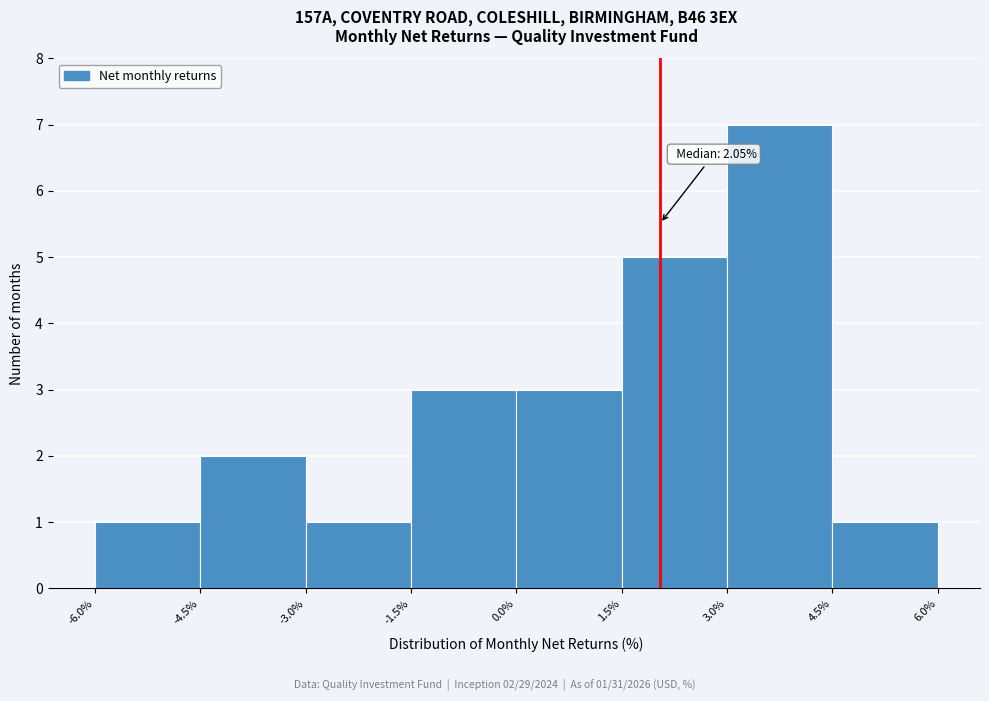

Over which range of the x-axis is the bar tallest?

3.0% to 4.5%